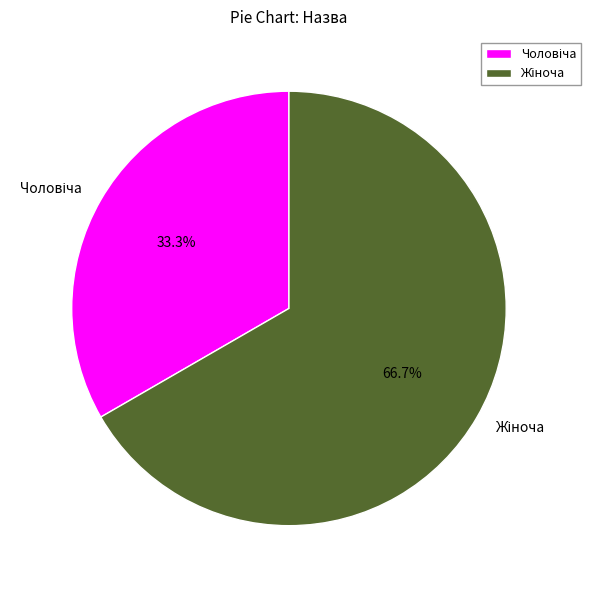

Does any single category account for the majority?

Yes